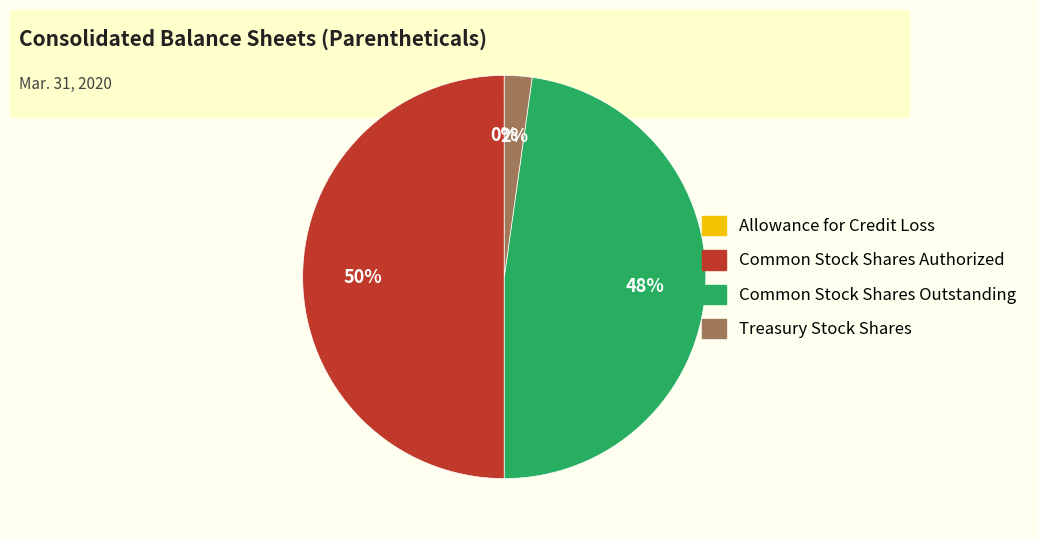

Is it true that Treasury Stock Shares is 16% of the pie?

False